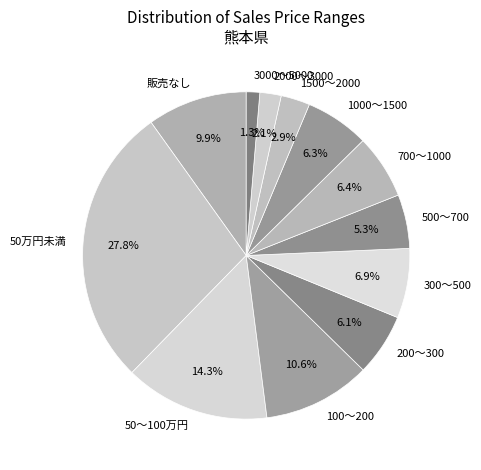

Is the sum of 50万円未満 and 1000～1500 greater than half?

No